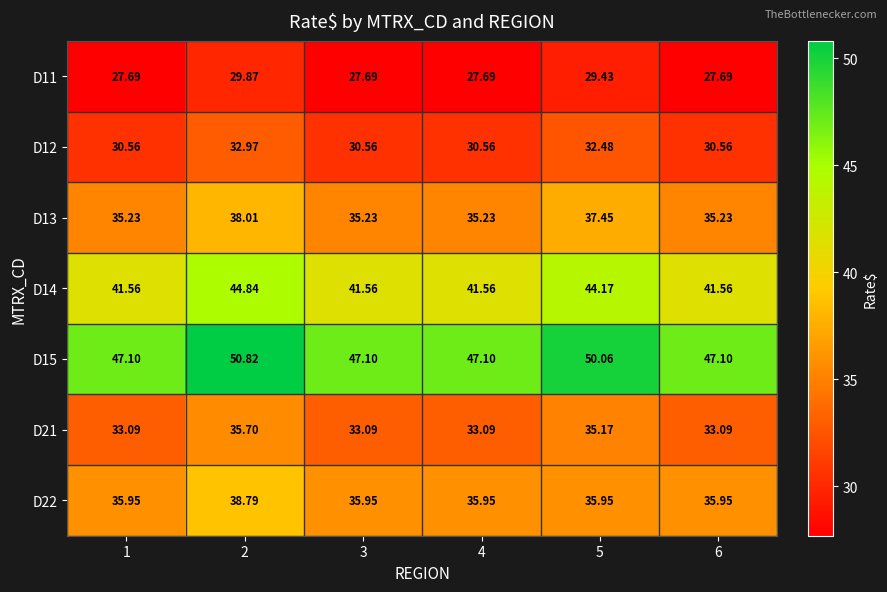

Which series changed the most between 2 and 4?

D15